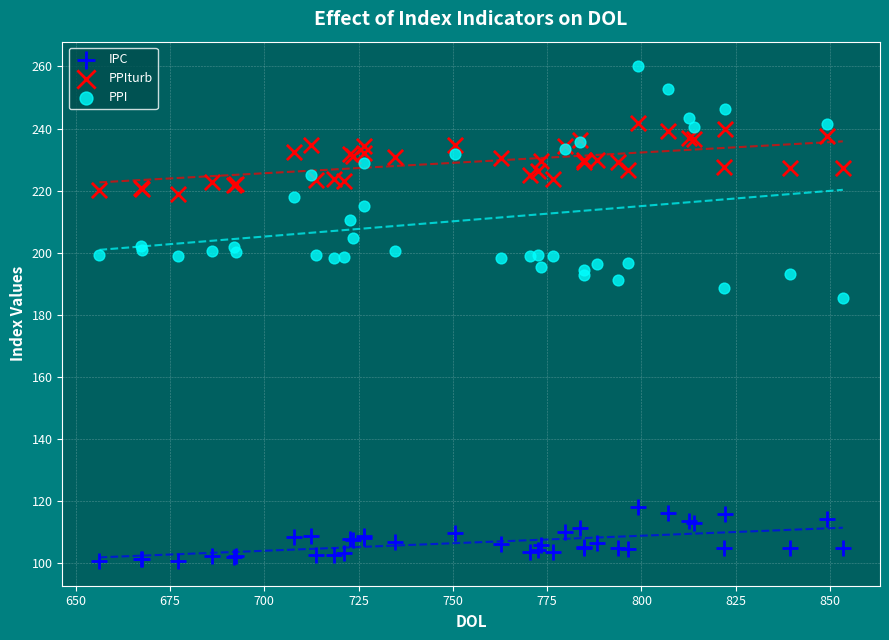

Which series reaches the maximum Y coordinate?

PPI